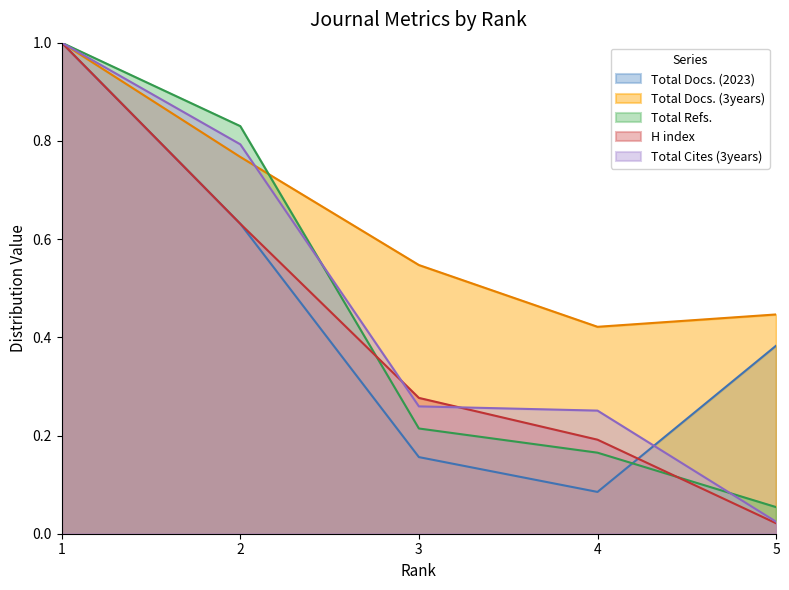

Which series changed the most between 2 and 5?

Total Refs.